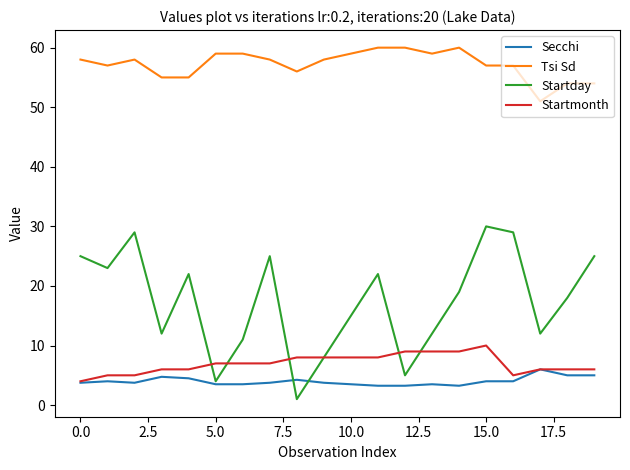

Which series has the largest total across all categories?

Tsi Sd